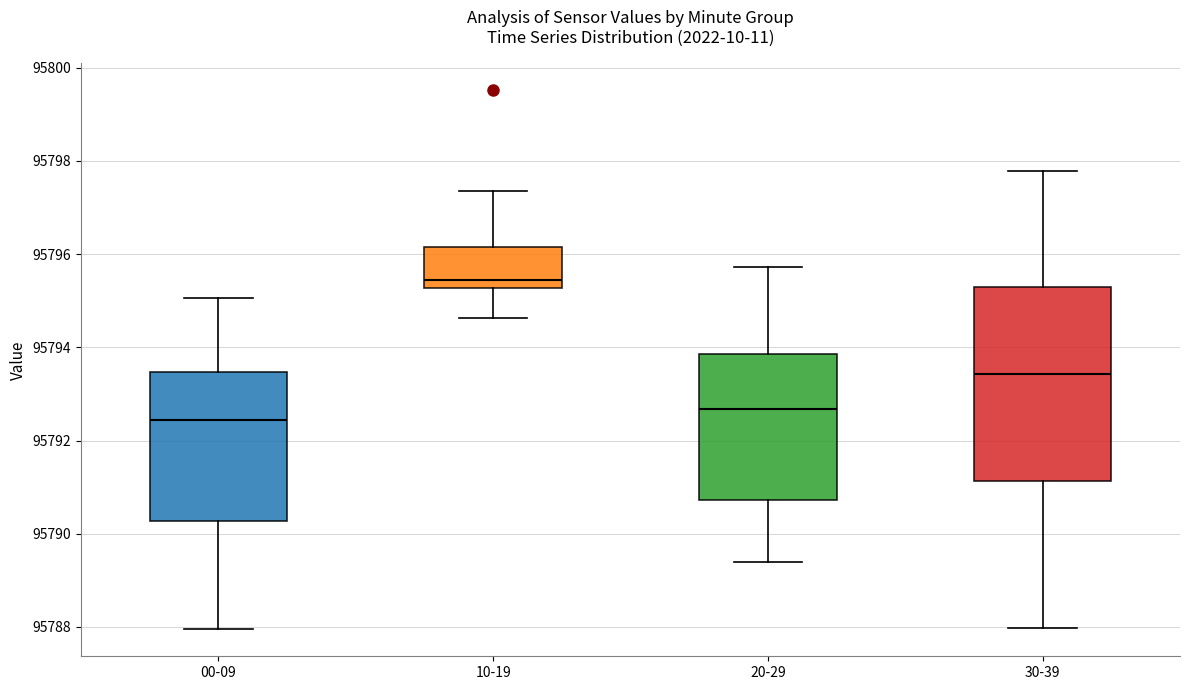

Which box is the tallest, from its lower edge to its upper edge?

30-39